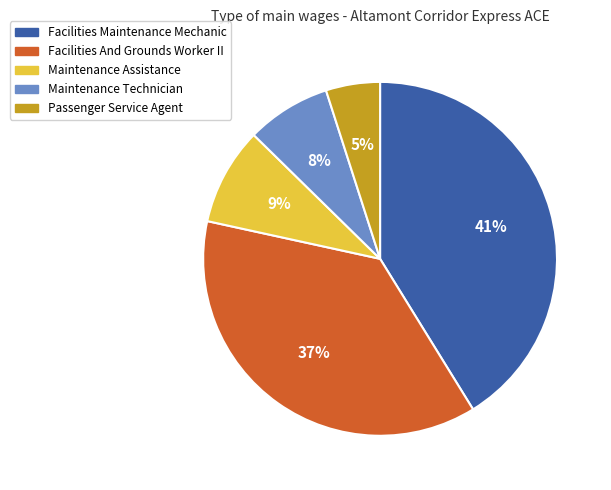

What is the smallest slice in the pie chart?

Passenger Service Agent